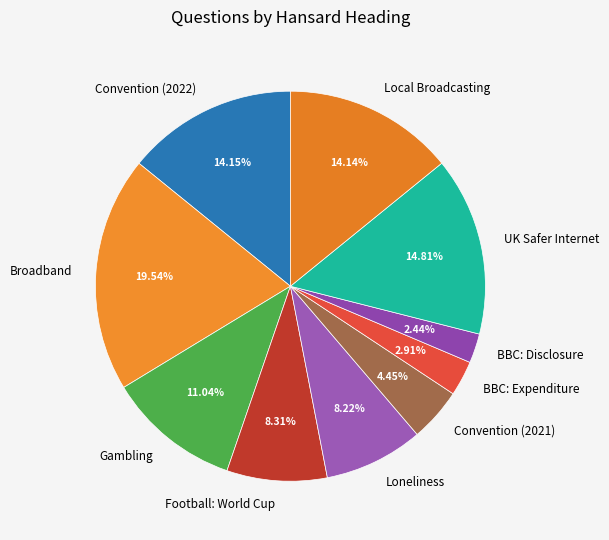

Is there a majority slice in this chart?

No